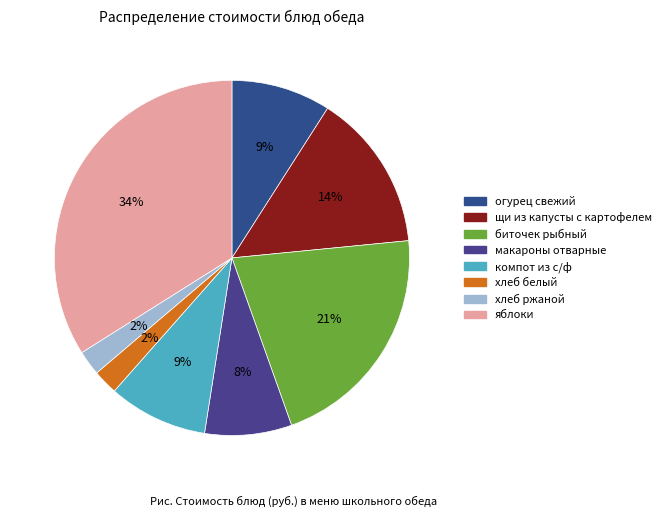

Combined, do огурец свежий and макароны отварные account for over 50%?

No